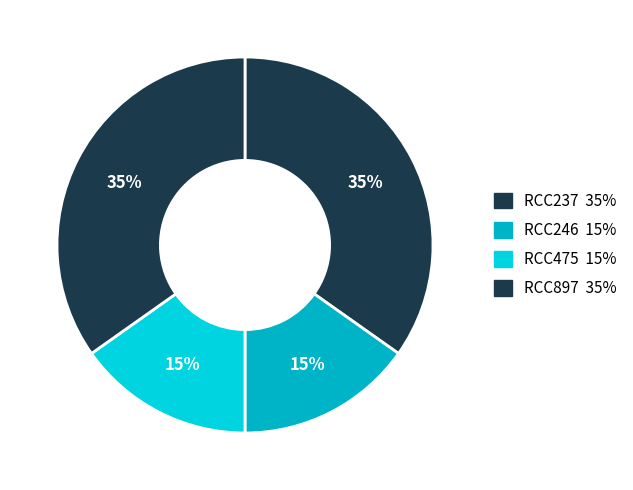

To the nearest percent, what portion does RCC475 represent?

15%